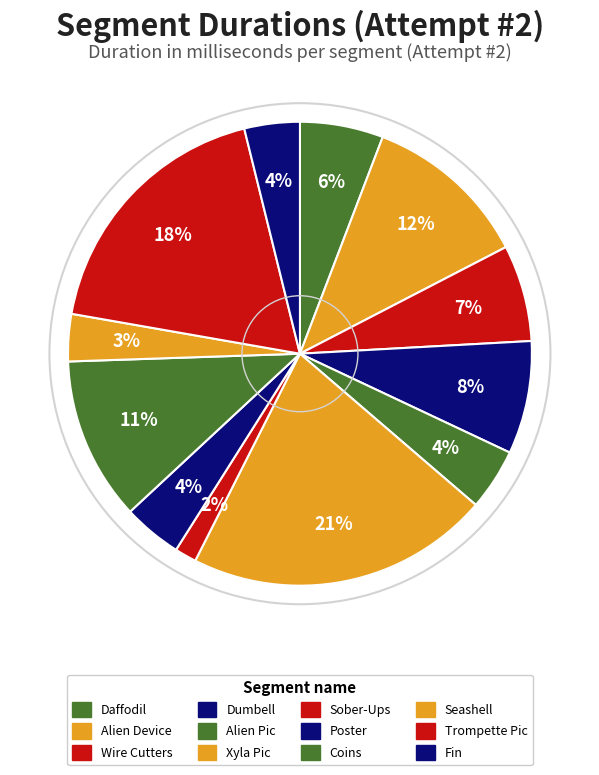

True or false: Alien Pic accounts for 17% of the total.

False